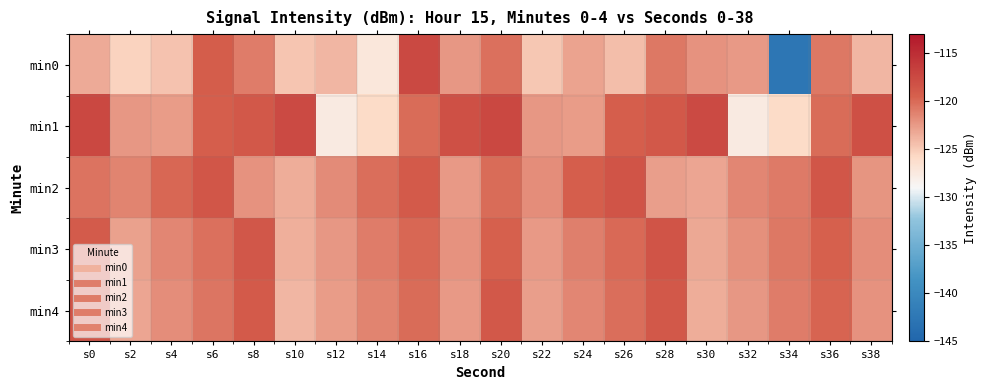

Reading left to right, list all the values displayed in this chart.

min0: s0=-123.3	s2=-125.5	s4=-124.5	s6=-119.2	s8=-121.0	s10=-124.7	s12=-123.9	s14=-127.2	s16=-117.4	s18=-122.3	s20=-120.3	s22=-124.8	s24=-123.0	s26=-124.3	s28=-120.7	s30=-122.0	s32=-122.5	s34=-142.5	s36=-120.7	s38=-124.0
min1: s0=-117.3	s2=-122.4	s4=-122.6	s6=-119.4	s8=-118.9	s10=-117.5	s12=-127.6	s14=-126.0	s16=-120.0	s18=-118.1	s20=-117.3	s22=-122.4	s24=-122.6	s26=-119.4	s28=-118.9	s30=-117.5	s32=-127.6	s34=-126.0	s36=-120.0	s38=-118.1
min2: s0=-120.5	s2=-121.3	s4=-119.8	s6=-118.6	s8=-122.1	s10=-123.4	s12=-121.7	s14=-120.2	s16=-118.9	s18=-122.5	s20=-120.1	s22=-121.8	s24=-119.3	s26=-118.4	s28=-122.7	s30=-123.1	s32=-121.4	s34=-120.8	s36=-118.6	s38=-122.2
min3: s0=-119.1	s2=-122.8	s4=-121.5	s6=-120.3	s8=-118.7	s10=-123.6	s12=-122.3	s14=-121.0	s16=-119.8	s18=-122.1	s20=-119.5	s22=-122.4	s24=-121.1	s26=-119.9	s28=-118.5	s30=-123.2	s32=-122.0	s34=-120.7	s36=-119.4	s38=-121.8
min4: s0=-118.4	s2=-123.1	s4=-121.8	s6=-120.6	s8=-119.0	s10=-123.9	s12=-122.6	s14=-121.3	s16=-120.1	s18=-122.4	s20=-118.8	s22=-122.7	s24=-121.4	s26=-120.2	s28=-118.8	s30=-123.5	s32=-122.3	s34=-121.0	s36=-119.7	s38=-122.1